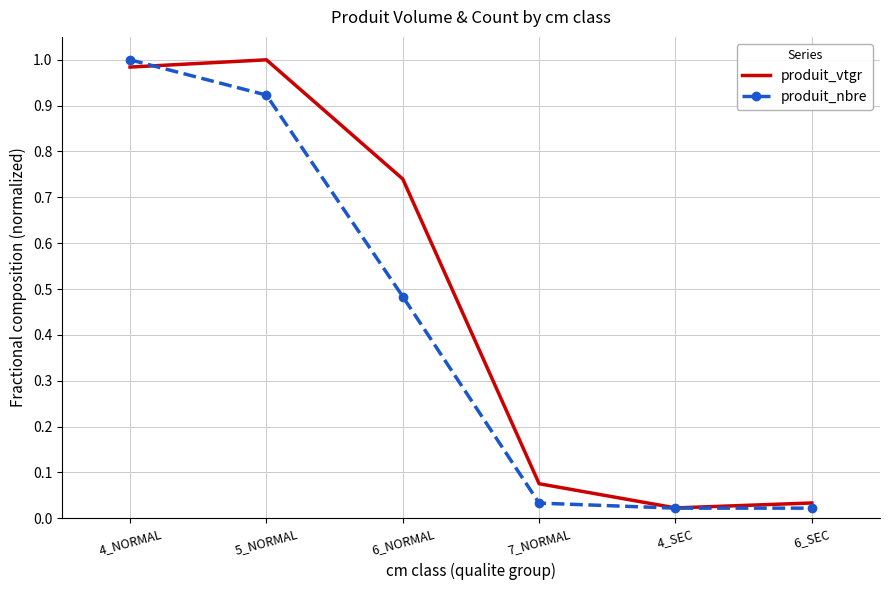

At which category is the sum across all series the highest?

4_NORMAL